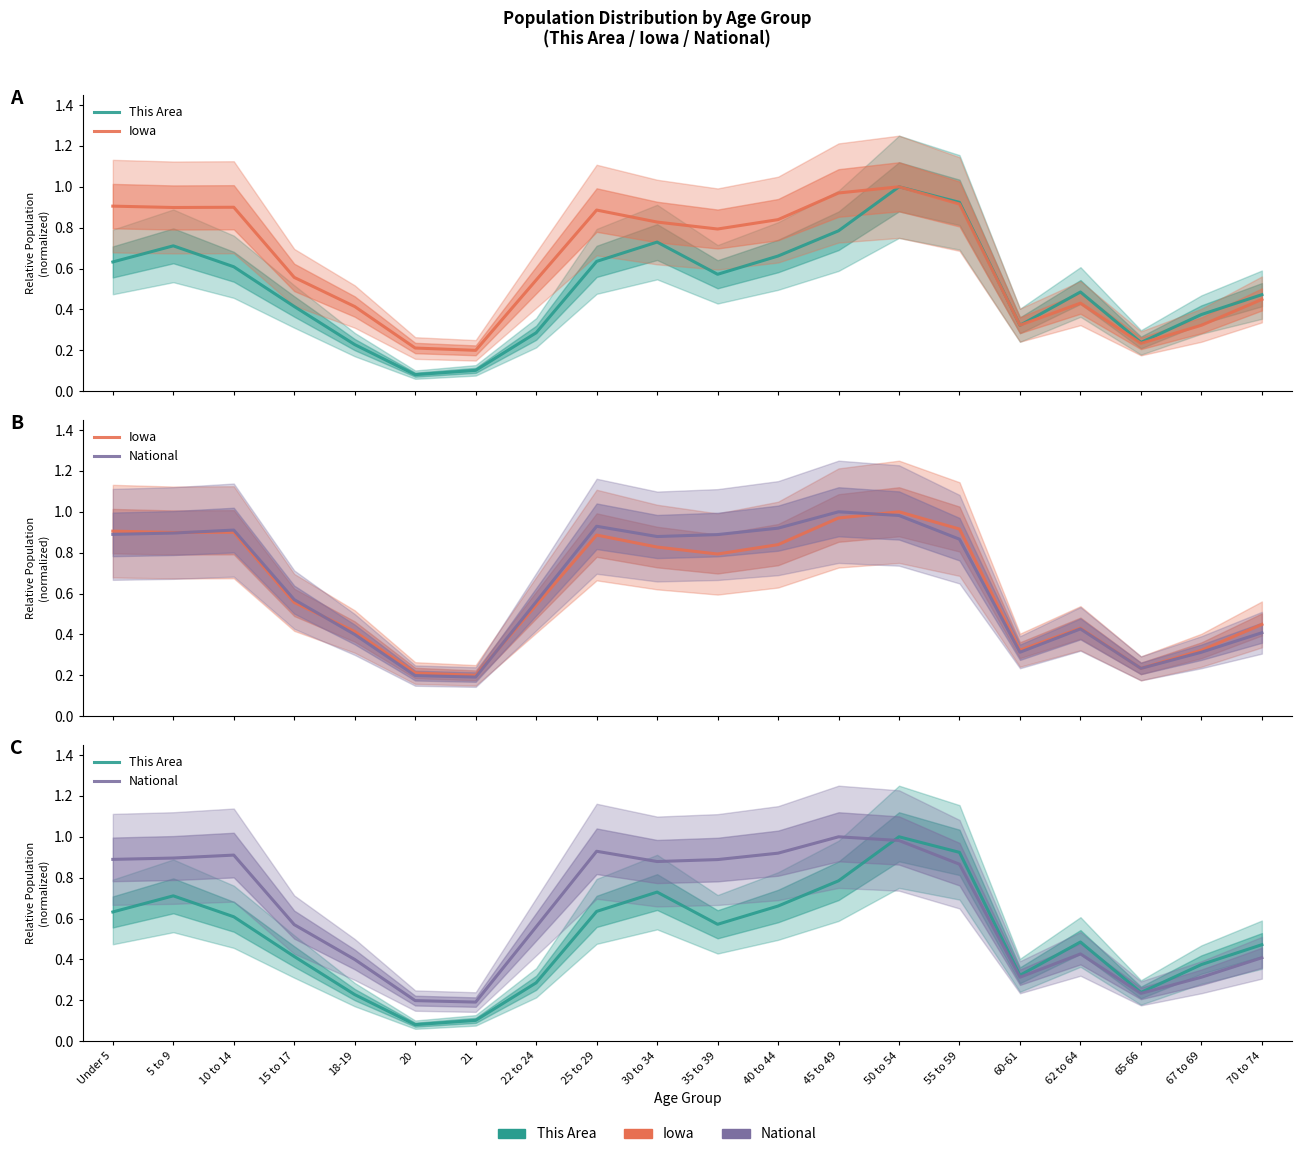

What is the value of the This Area point at the 12th from the left?

0.7